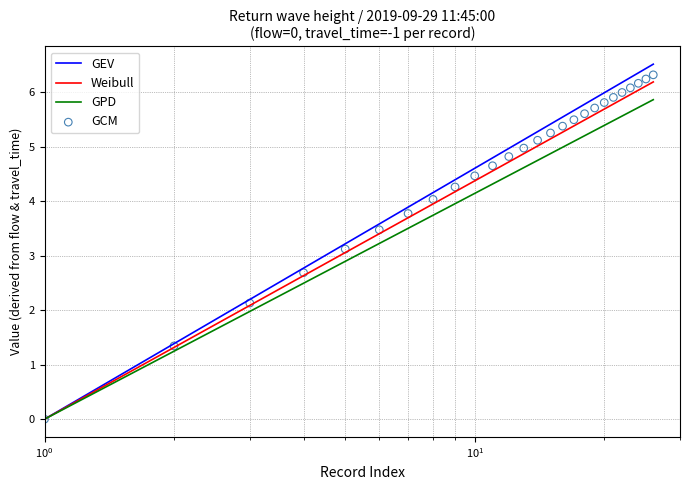

Which series has the widest spread of Y values?

GEV